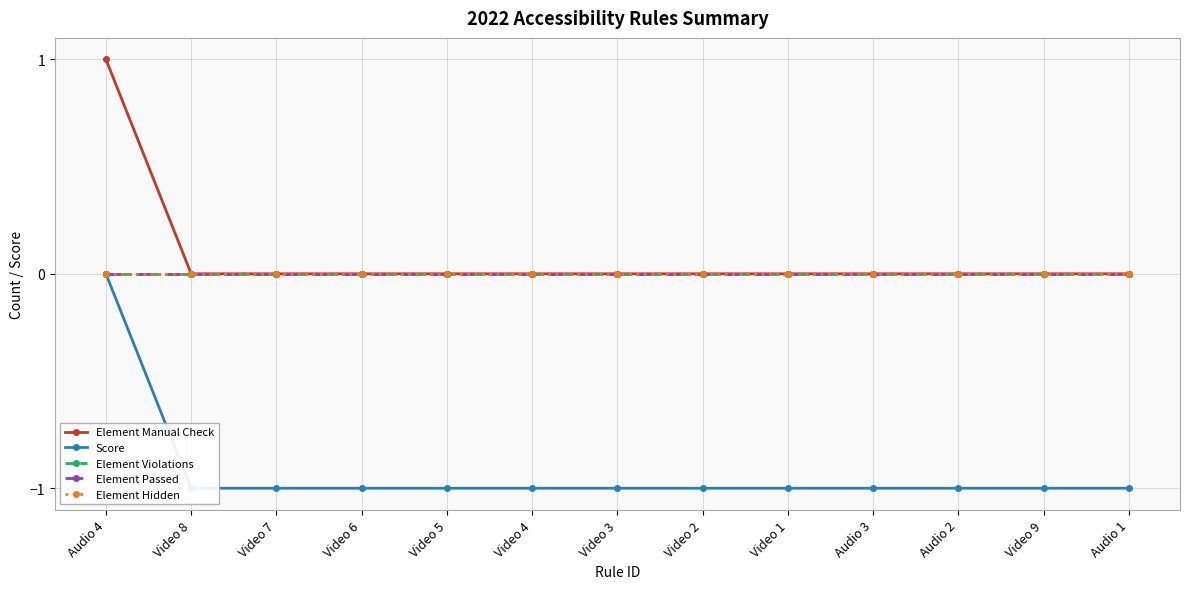

How many lines are shown in the chart?

5